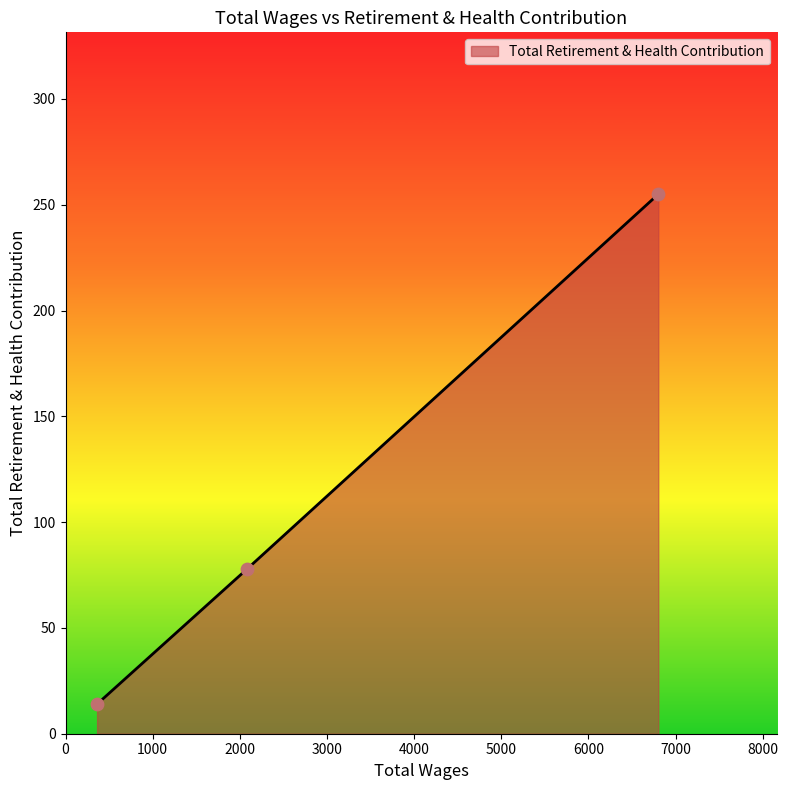

What is the difference between the maximum and minimum values?

241